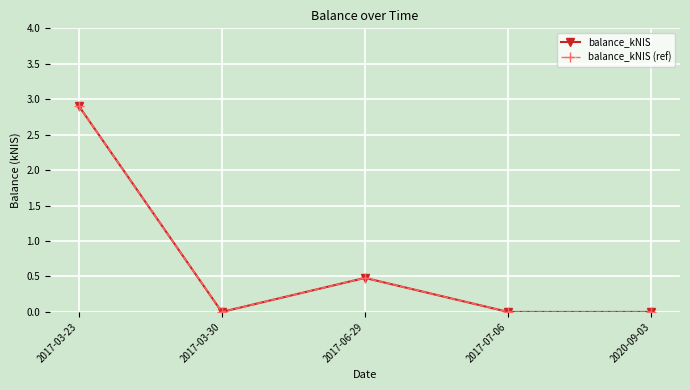

At which label does balance_kNIS (ref) reach its peak?

2017-03-23